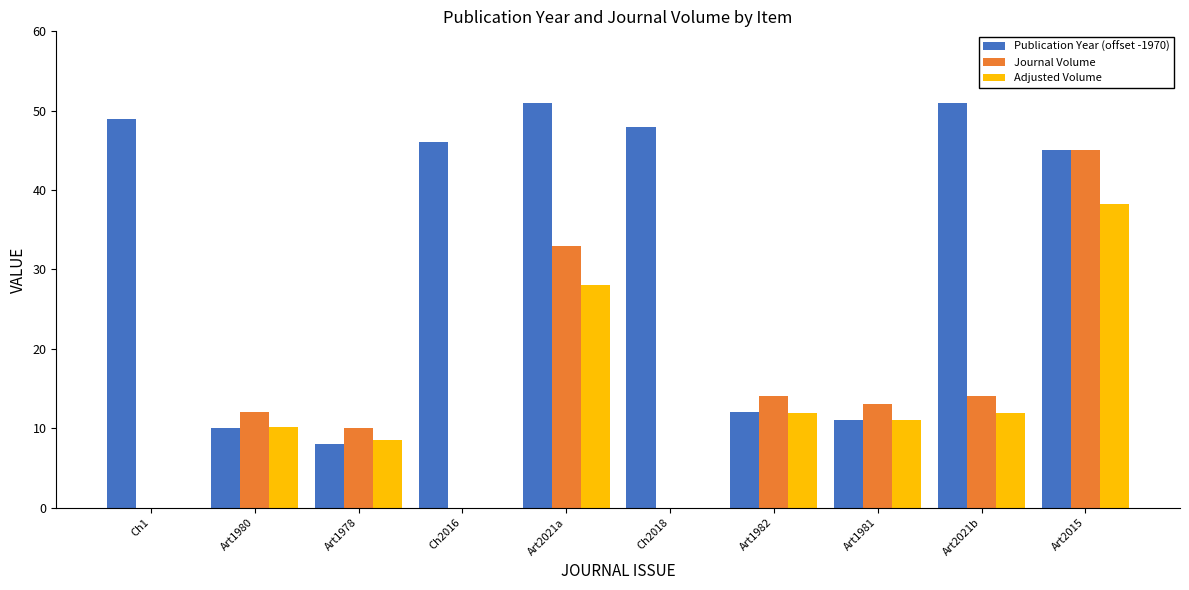

Where does the Adjusted Volume series first go above 11?

Art2021a